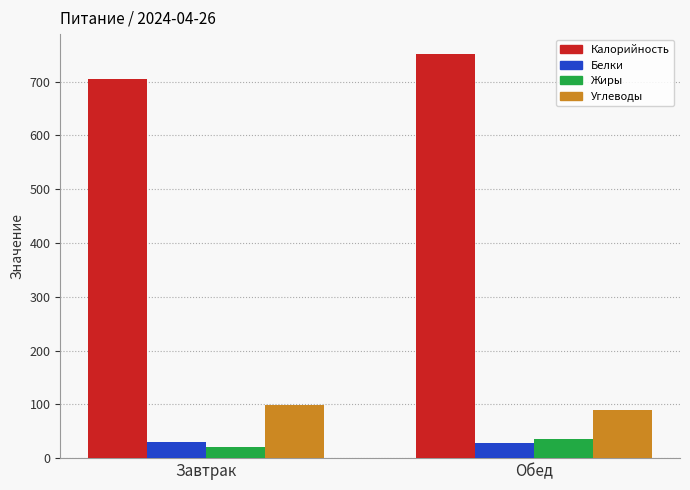

List the labels in order of Калорийность value, smallest first.

Завтрак, Обед